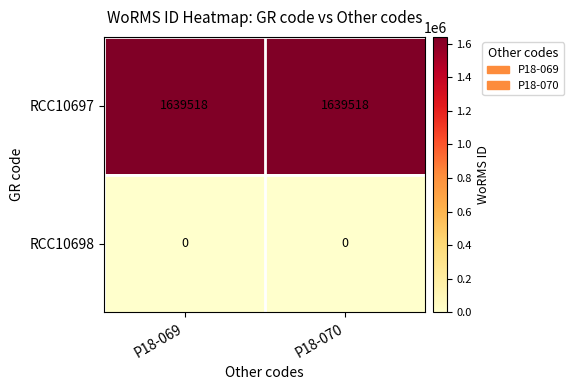

Which series has the largest total across all categories?

RCC10697